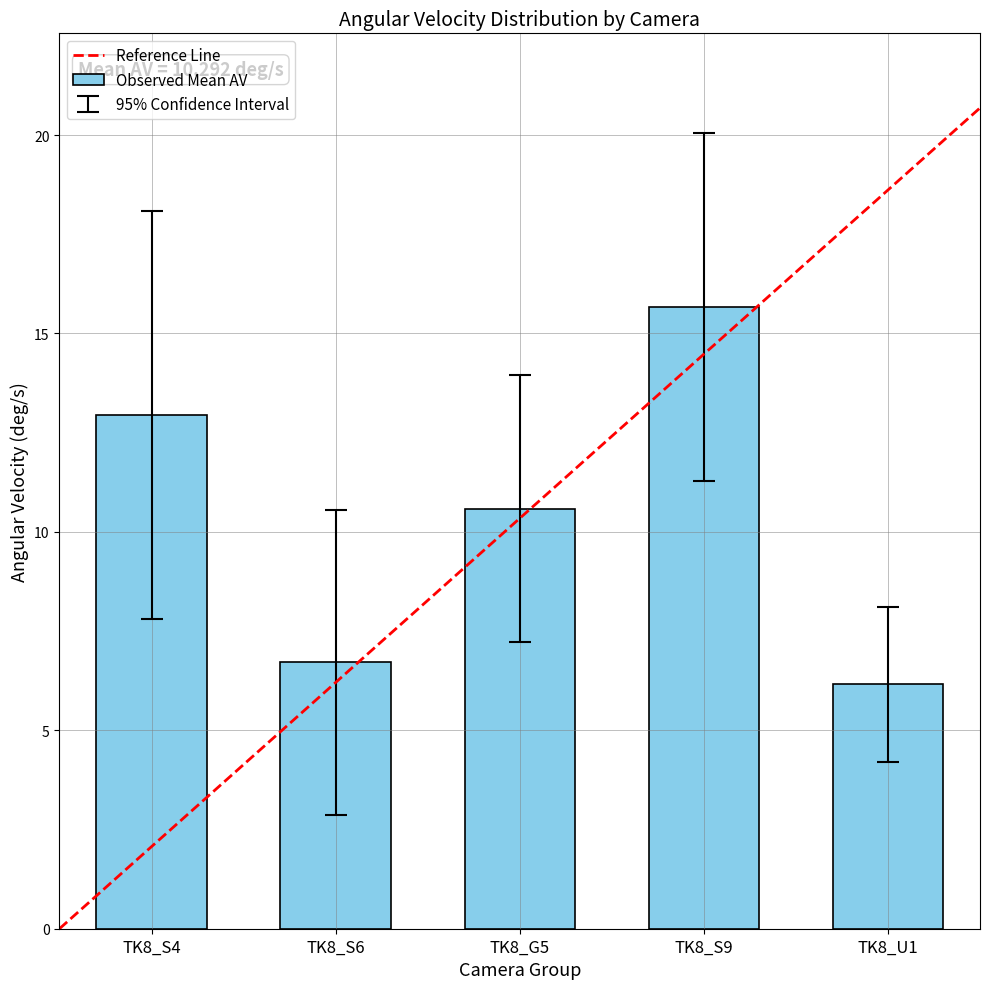

At which label does Observed Mean AV first exceed 10?

TK8_S4